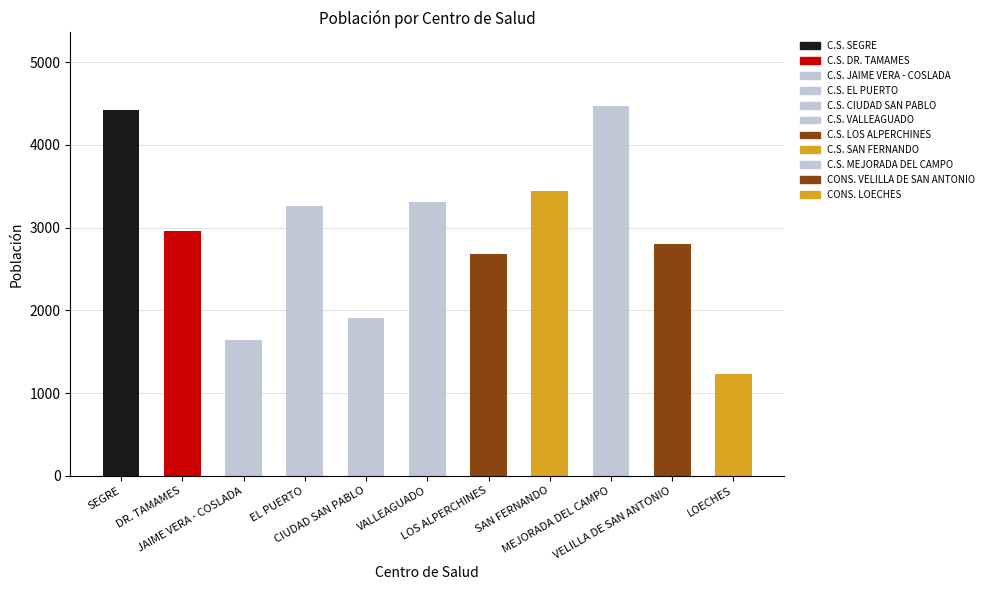

What is the difference between the values at C.S. LOS ALPERCHINES and C.S. CIUDAD SAN PABLO?

777